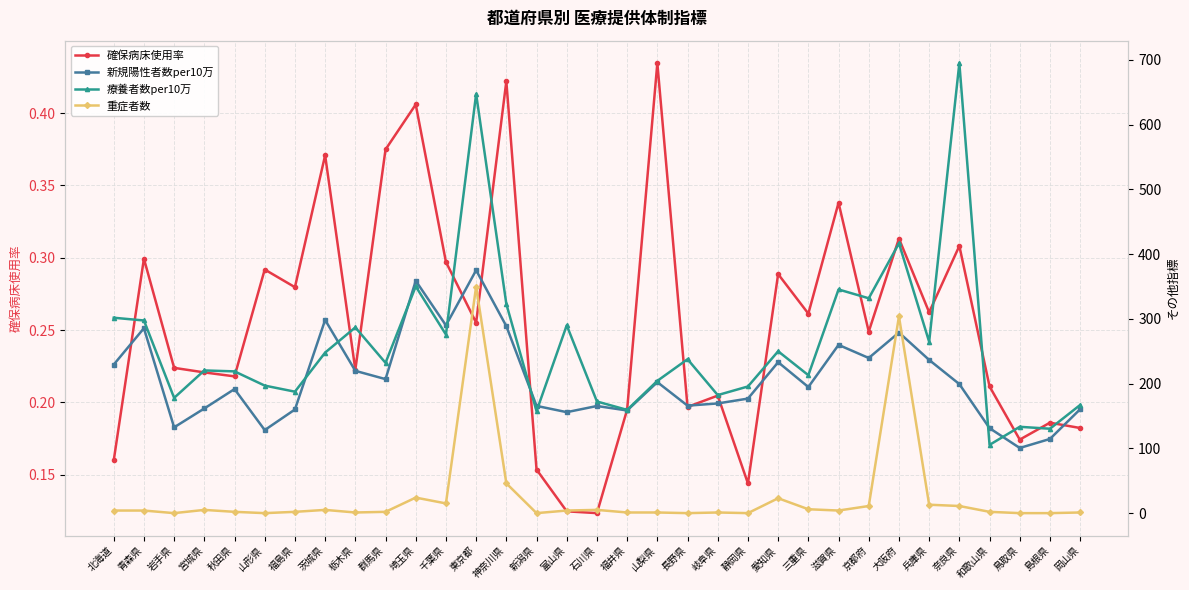

List the series in order of their peak value, lowest first.

確保病床使用率, 重症者数, 新規陽性者数per10万, 療養者数per10万